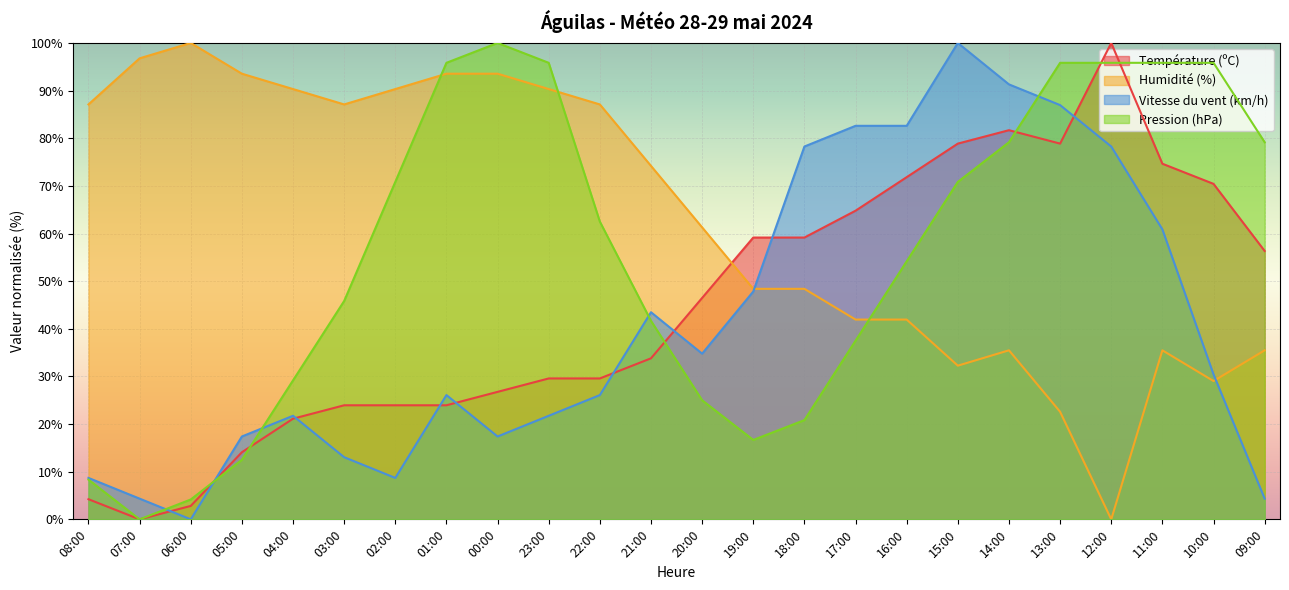

Between which two adjacent categories do Pression (hPa) and Température (ºC) first intersect?

06:00 and 05:00